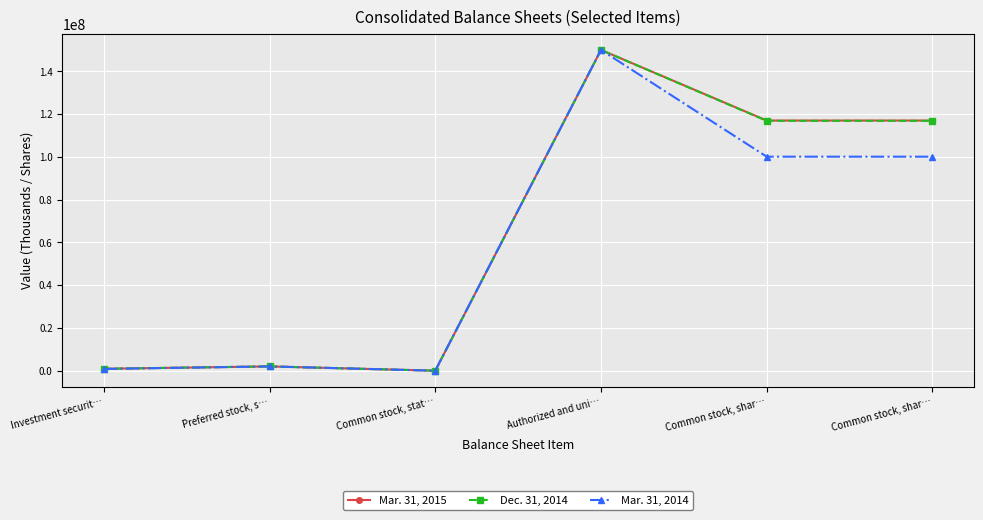

At which label is Mar. 31, 2015 closest to 75000000?

Common stock, shar…